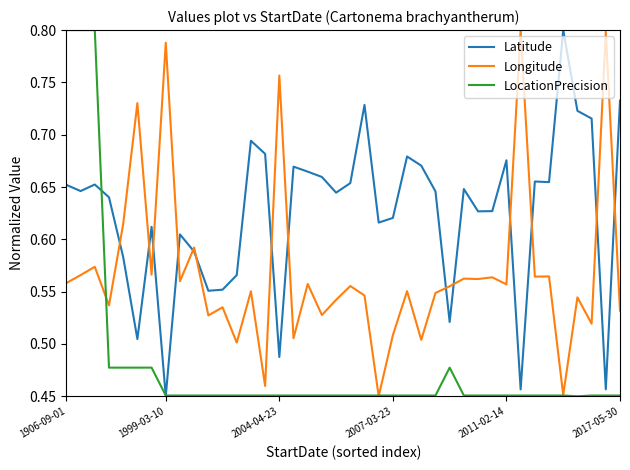

Which series has the largest total across all categories?

Latitude